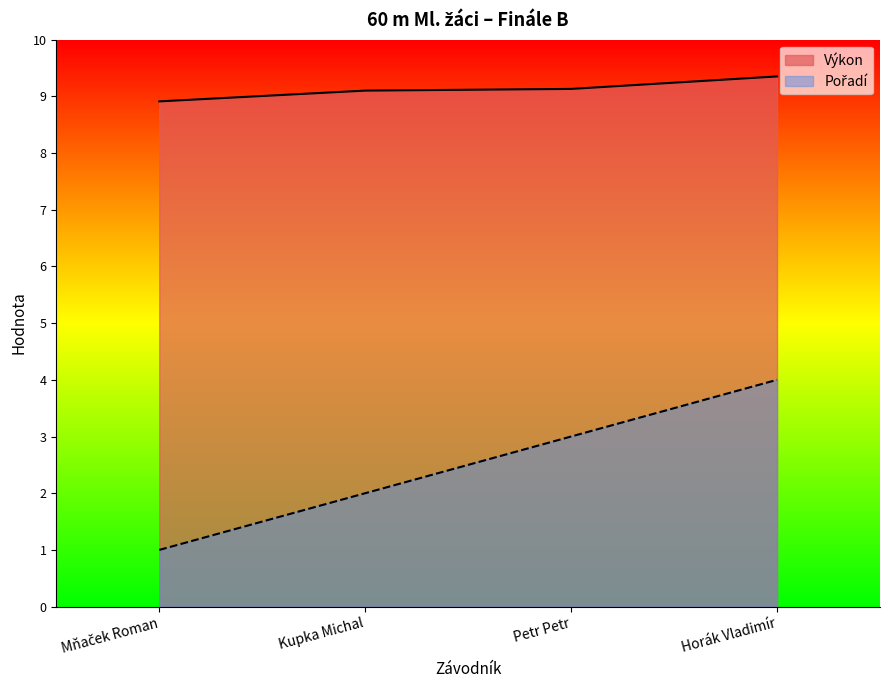

Which series has the largest total across all categories?

Výkon